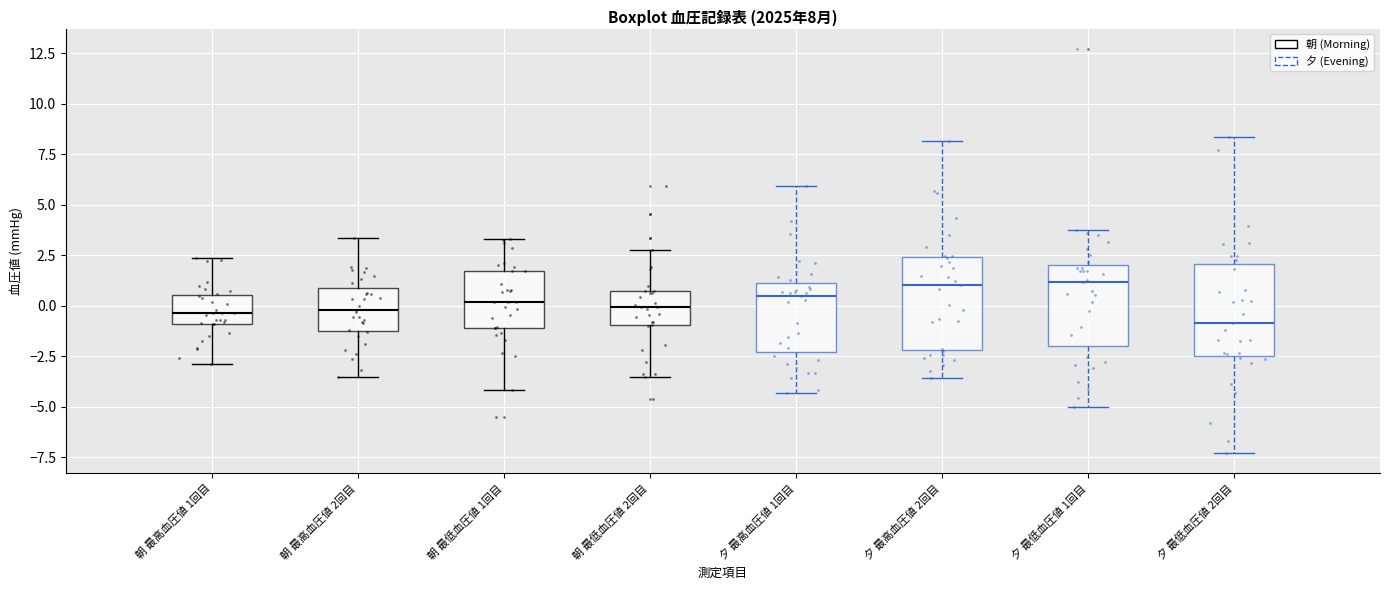

Which box's median line is the lowest?

夕 最低血圧値 2回目